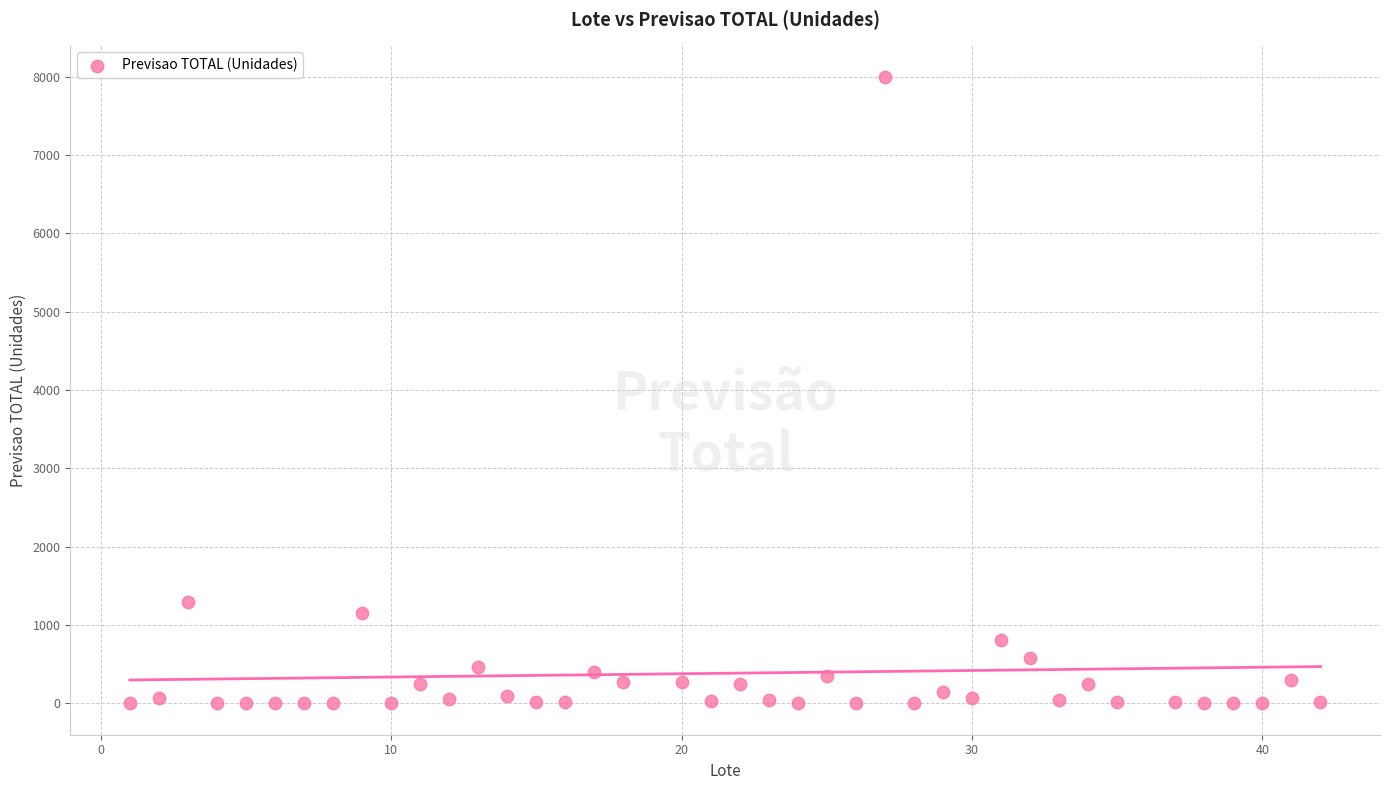

What Y value in the scatter plot is closest to 4001?

1290